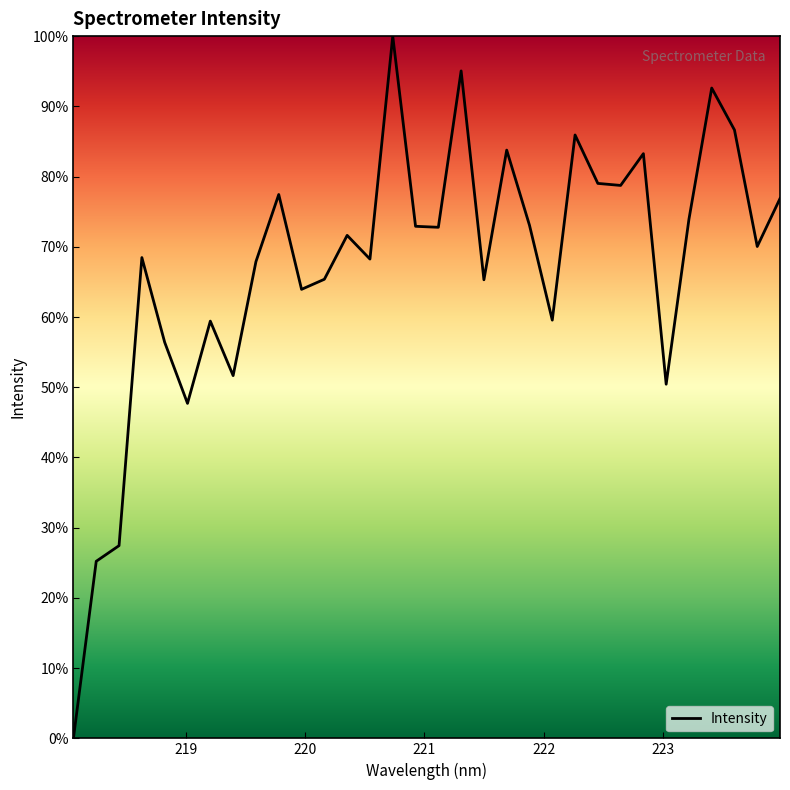

What is the greatest value displayed?

100.0